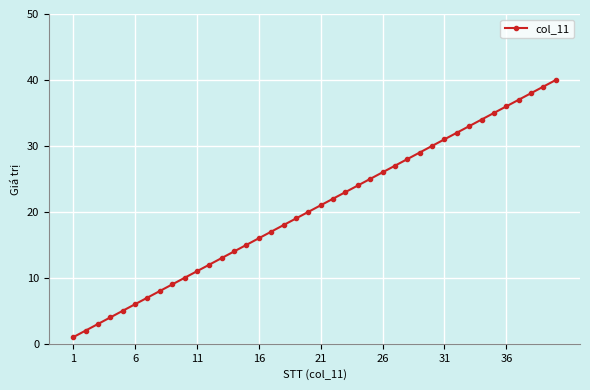

Count the number of categories in the chart.

40